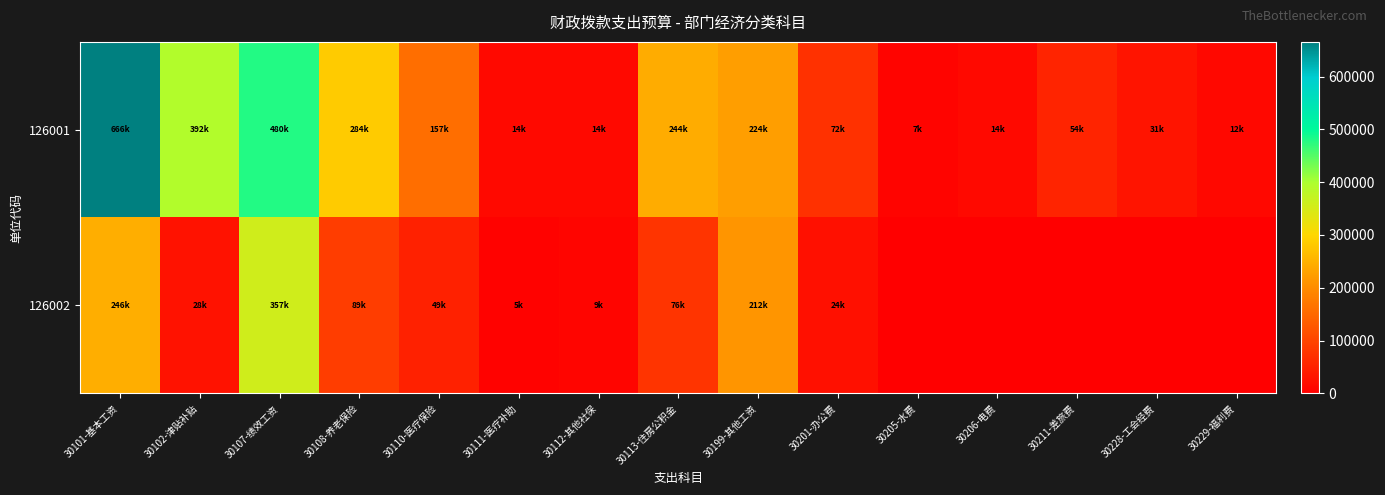

How many categories are shown in the chart?

15